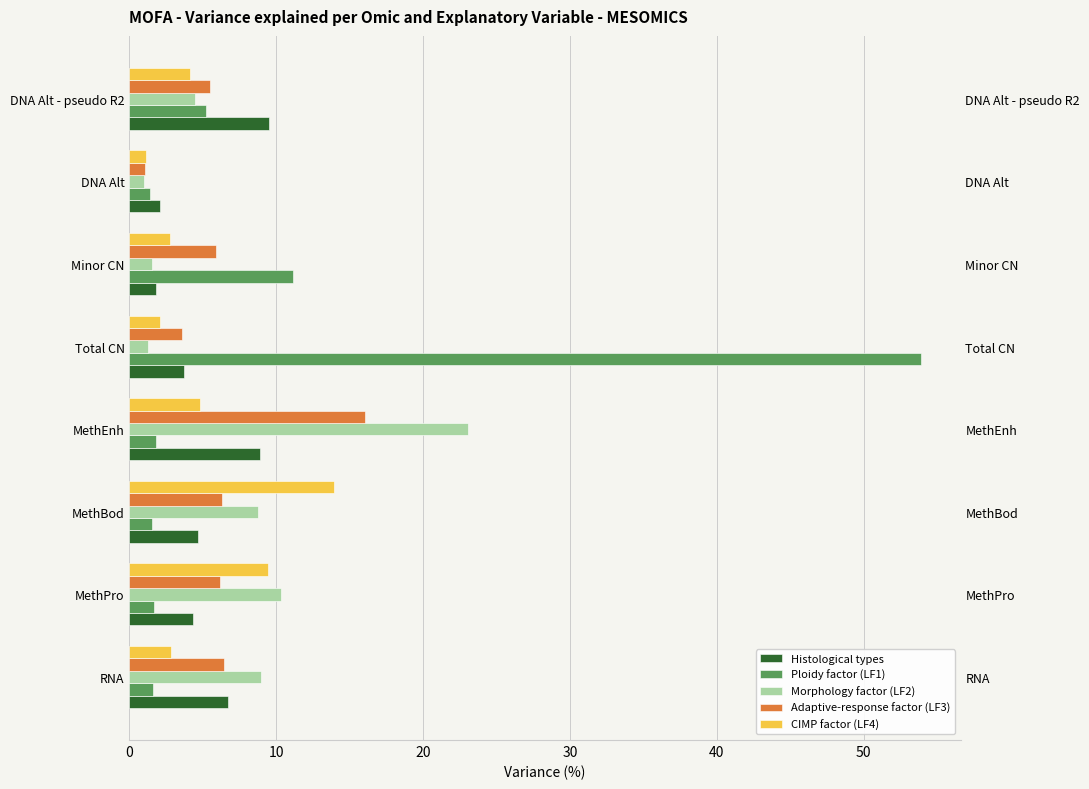

Which series changed the most between Minor CN and DNA Alt?

Ploidy factor (LF1)